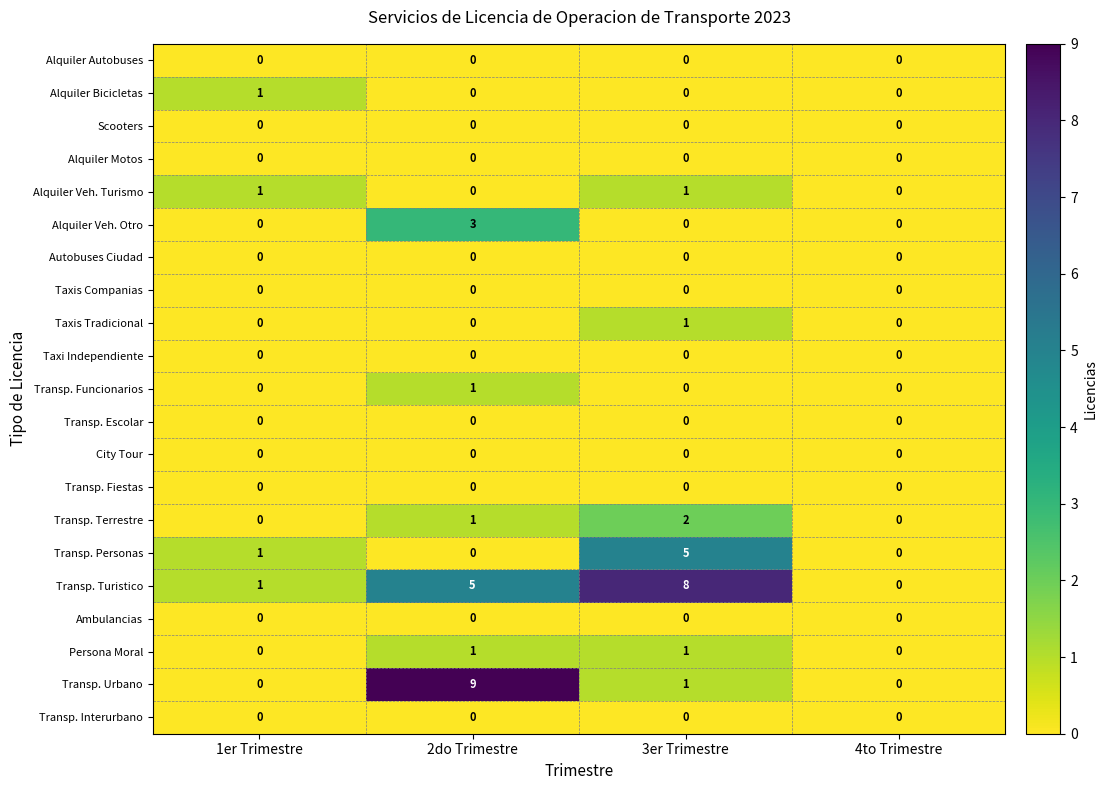

At which category is the sum across all series the highest?

2do Trimestre